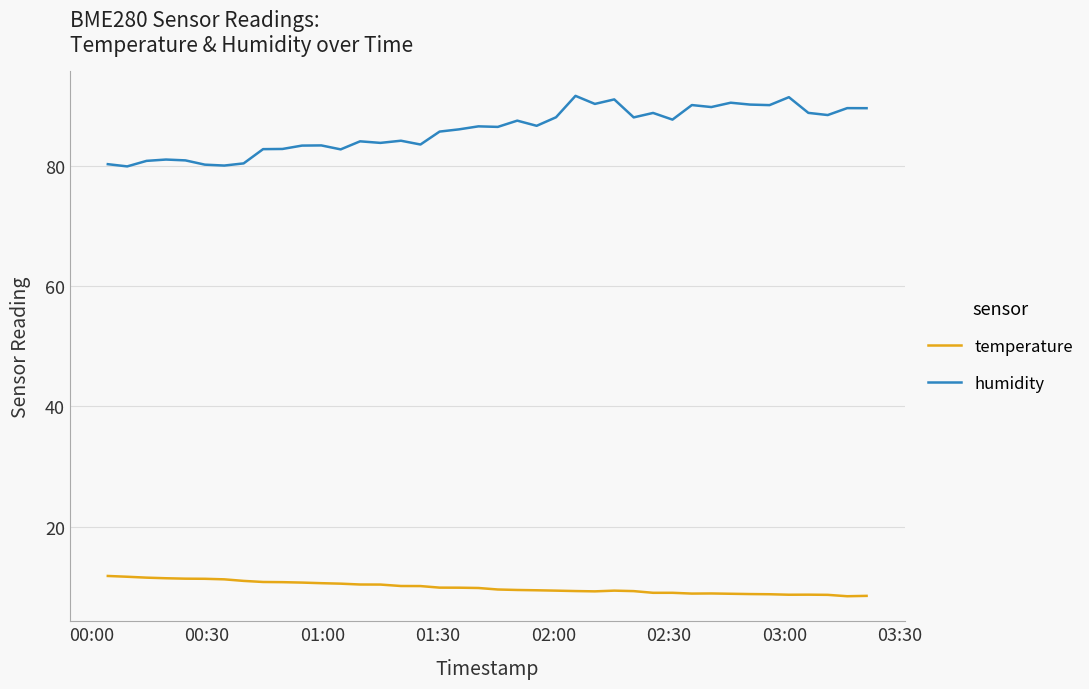

Which series has the widest spread of values?

humidity